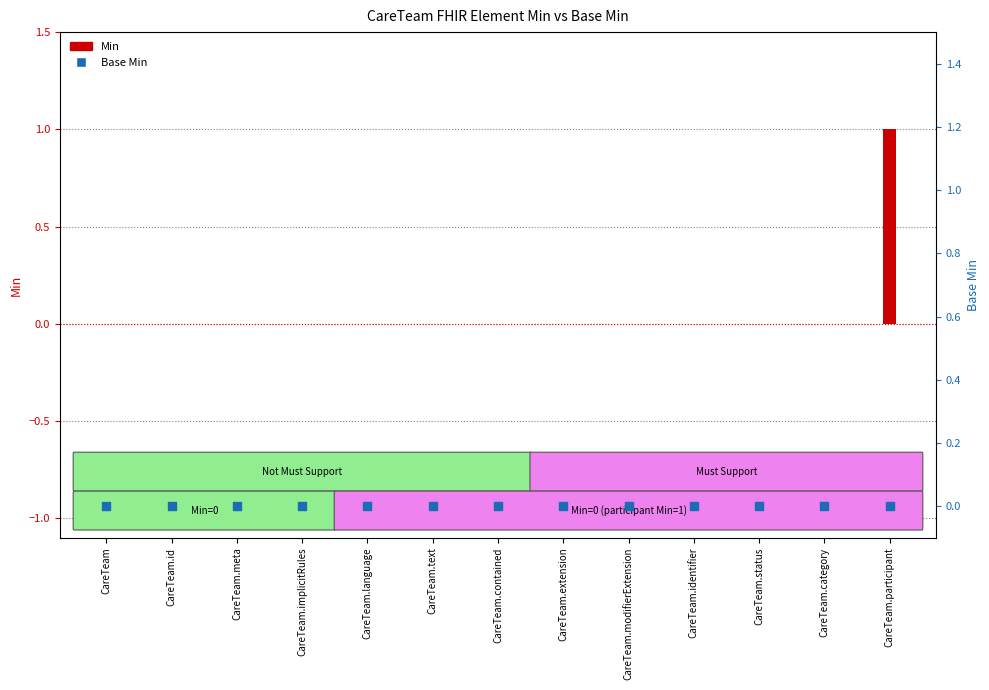

Which series reaches the maximum Y coordinate?

Min